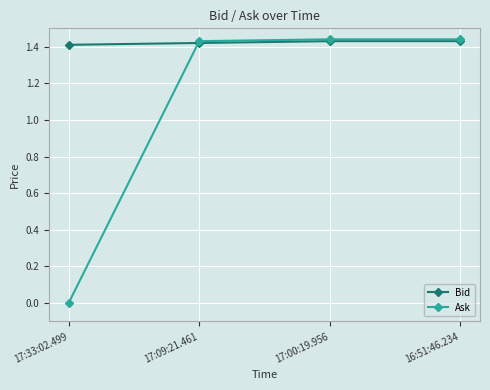

What is the label of the 3rd point from the left?

17:00:19.956